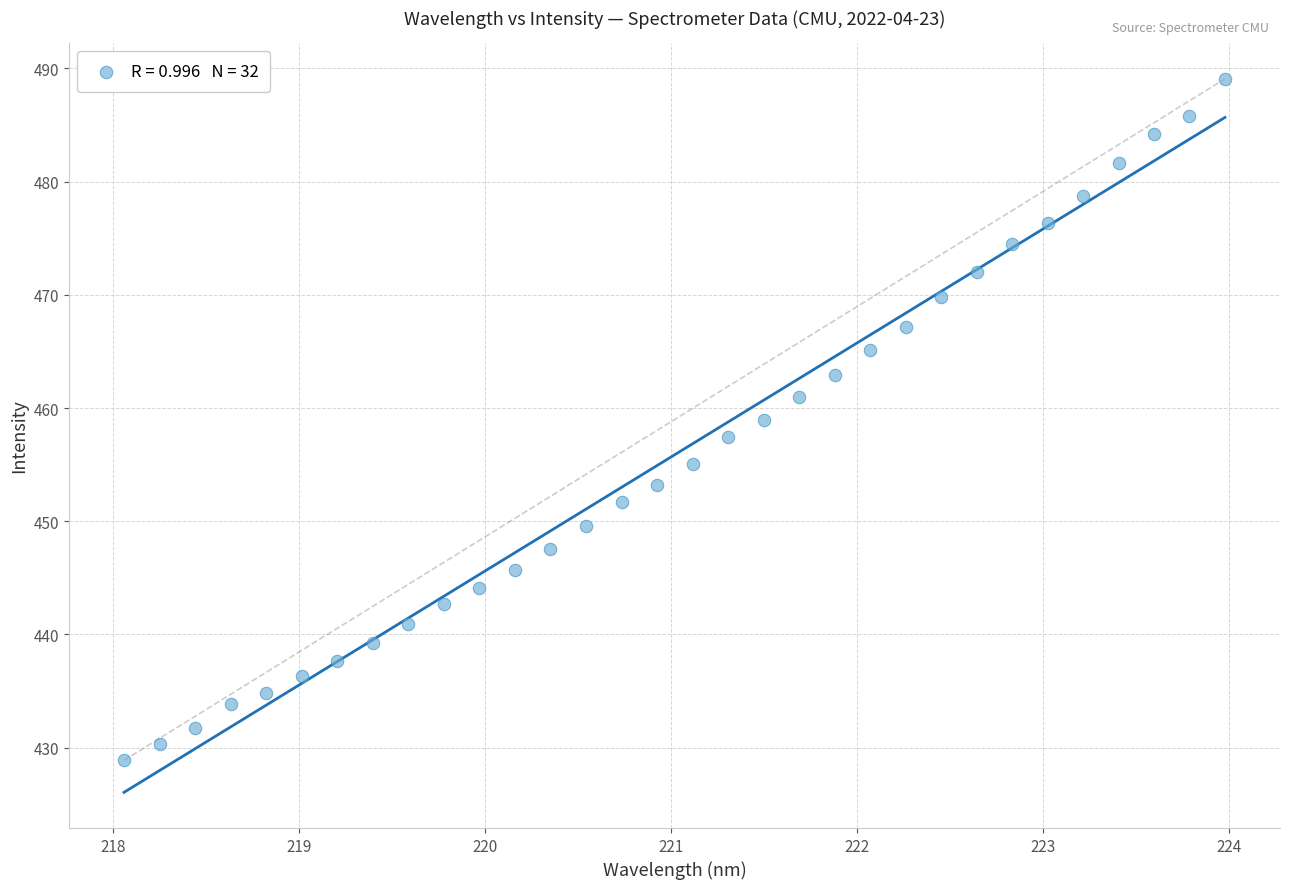

What is the range of Y values (max minus min)?

60.2